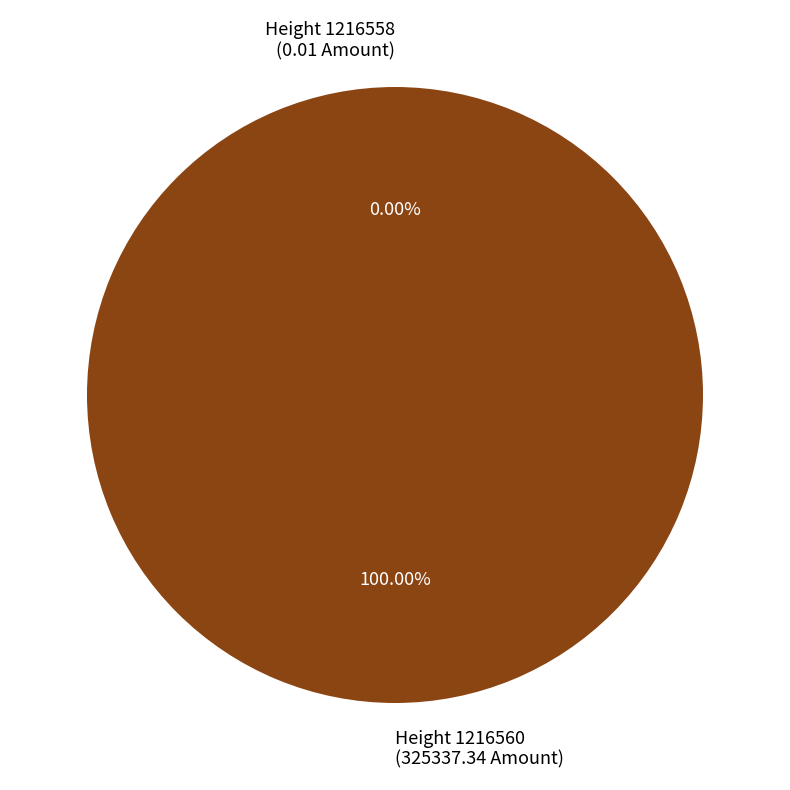

Rank the categories by value from highest to lowest.

1216560, 1216558